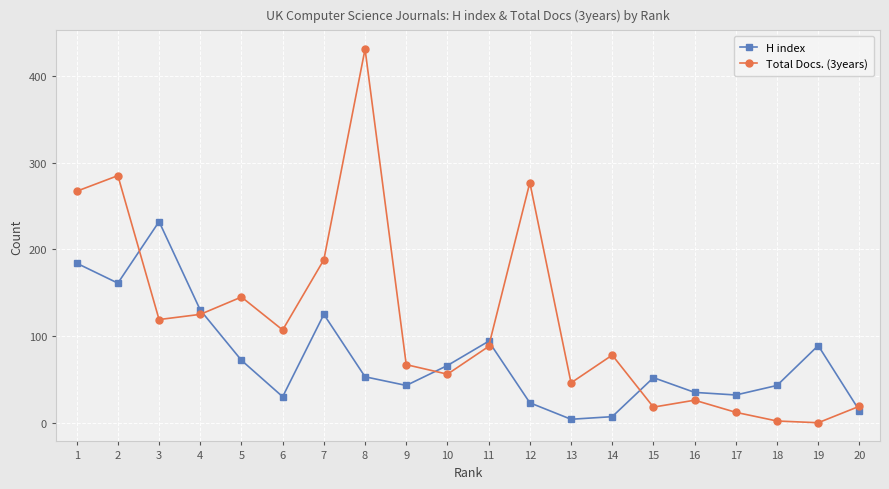

Which series has the widest spread of values?

Total Docs. (3years)